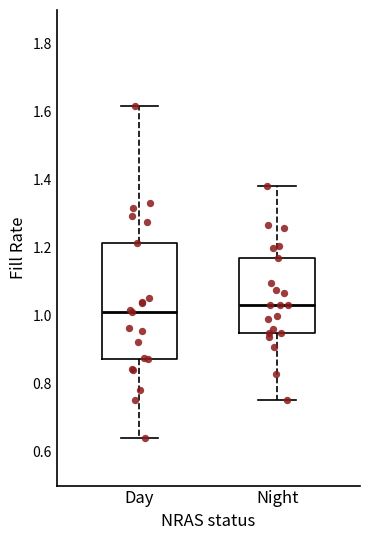

Reading left to right, read every box against the y-axis: the position of its median line, the range the box covers, and the ends of its whiskers. The values are not printed on the chart, so give them approximately, as read against the axis.

Day: median 1.02, box 0.88 to 1.22, whiskers 0.64 to 1.62
Night: median 1.04, box 0.96 to 1.18, whiskers 0.76 to 1.38